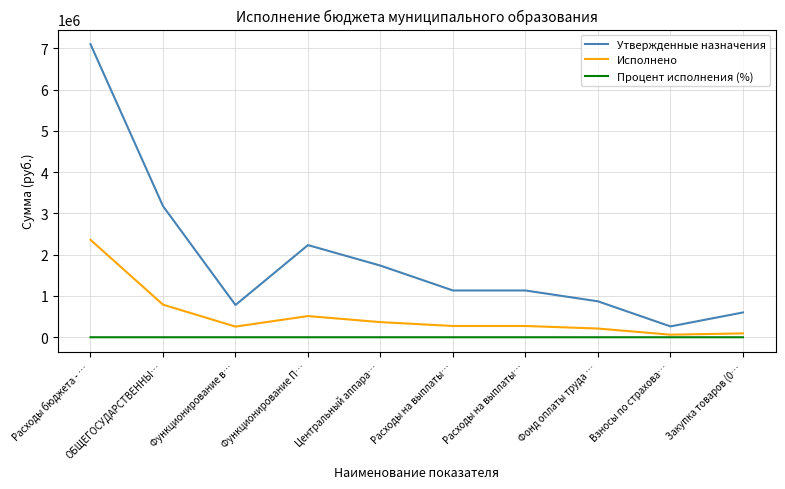

Reading left to right, transcribe all the data shown in this chart.

Утвержденные назначения: 7097520.3	3176545.0	781200.0	2232007.0	1734740.0	1132740.0	1132740.0	870000.0	262740.0	600000.0
Исполнено: 2359789.1	789737.4	257932.9	513111.5	366211.5	273035.1	273035.1	210632.2	62402.9	93176.4
Процент исполнения (%): 33.2	24.9	33.0	23.0	21.1	24.1	24.1	24.2	23.8	15.5